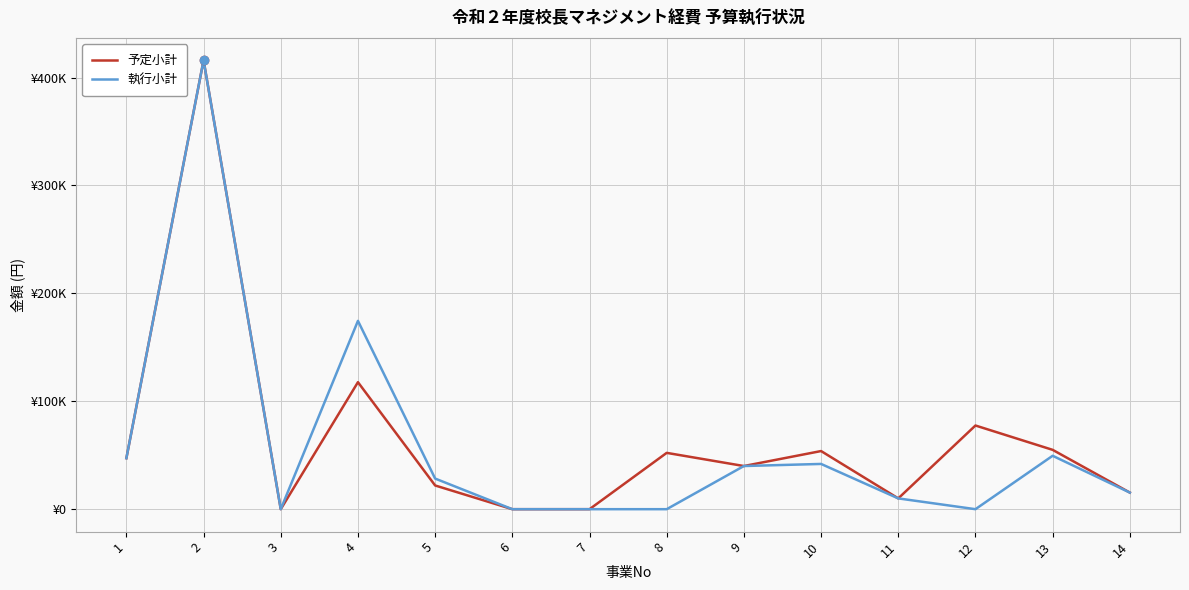

Does the chart have visible grid lines?

Yes